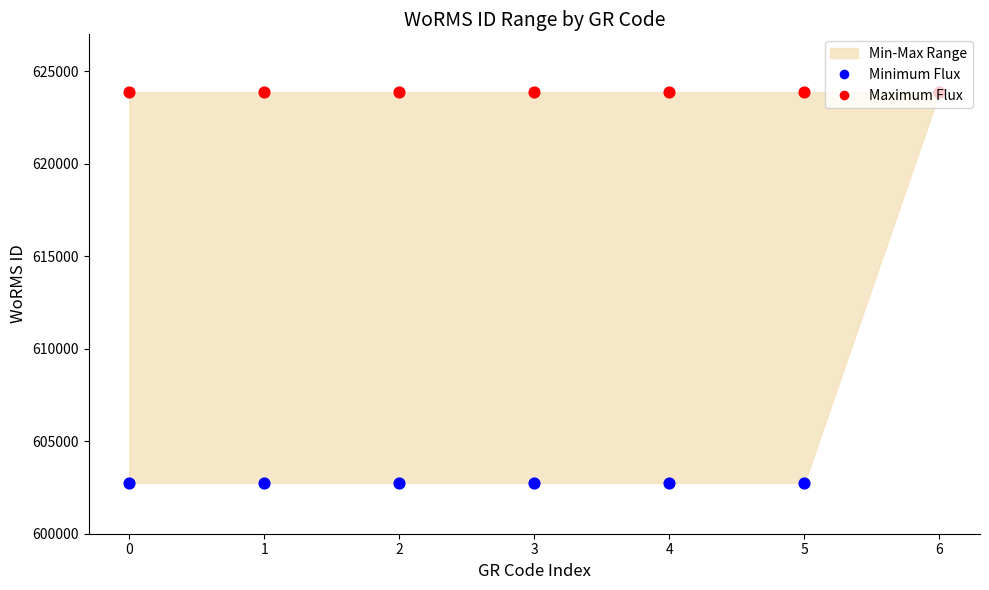

At how many categories does at least one series exceed 616538?

7